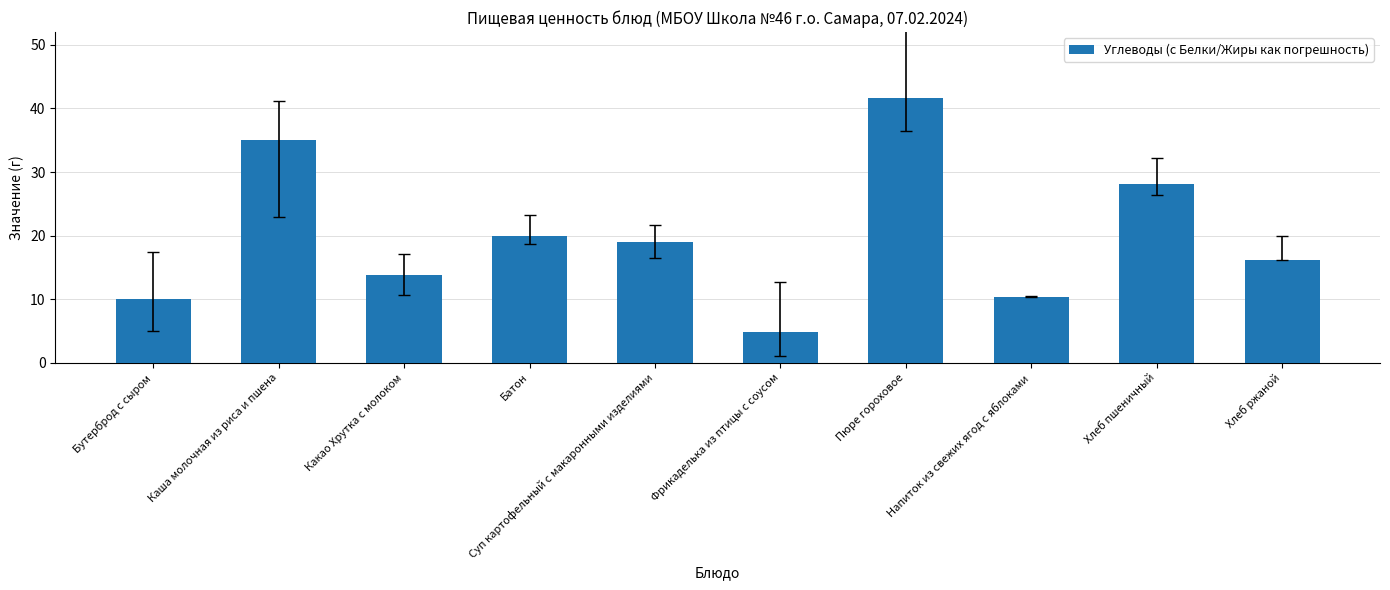

What is the label of the 6th bar from the right?

Суп картофельный с макаронными изделиями